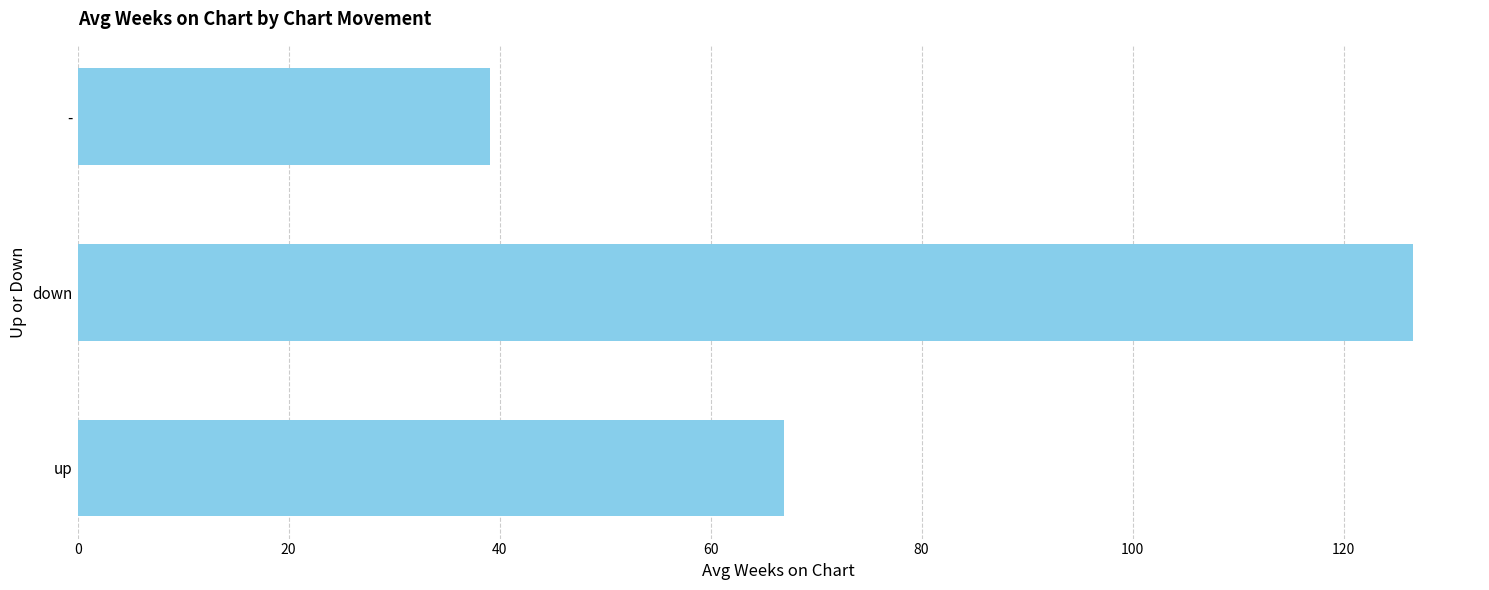

What is the difference between the maximum and second lowest values?

59.6